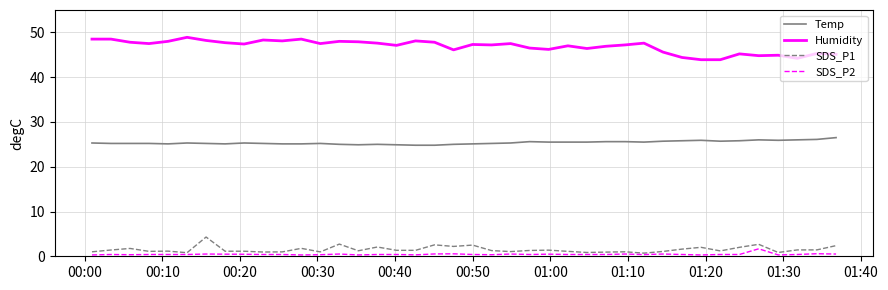

At how many categories does at least one series exceed 38?

40